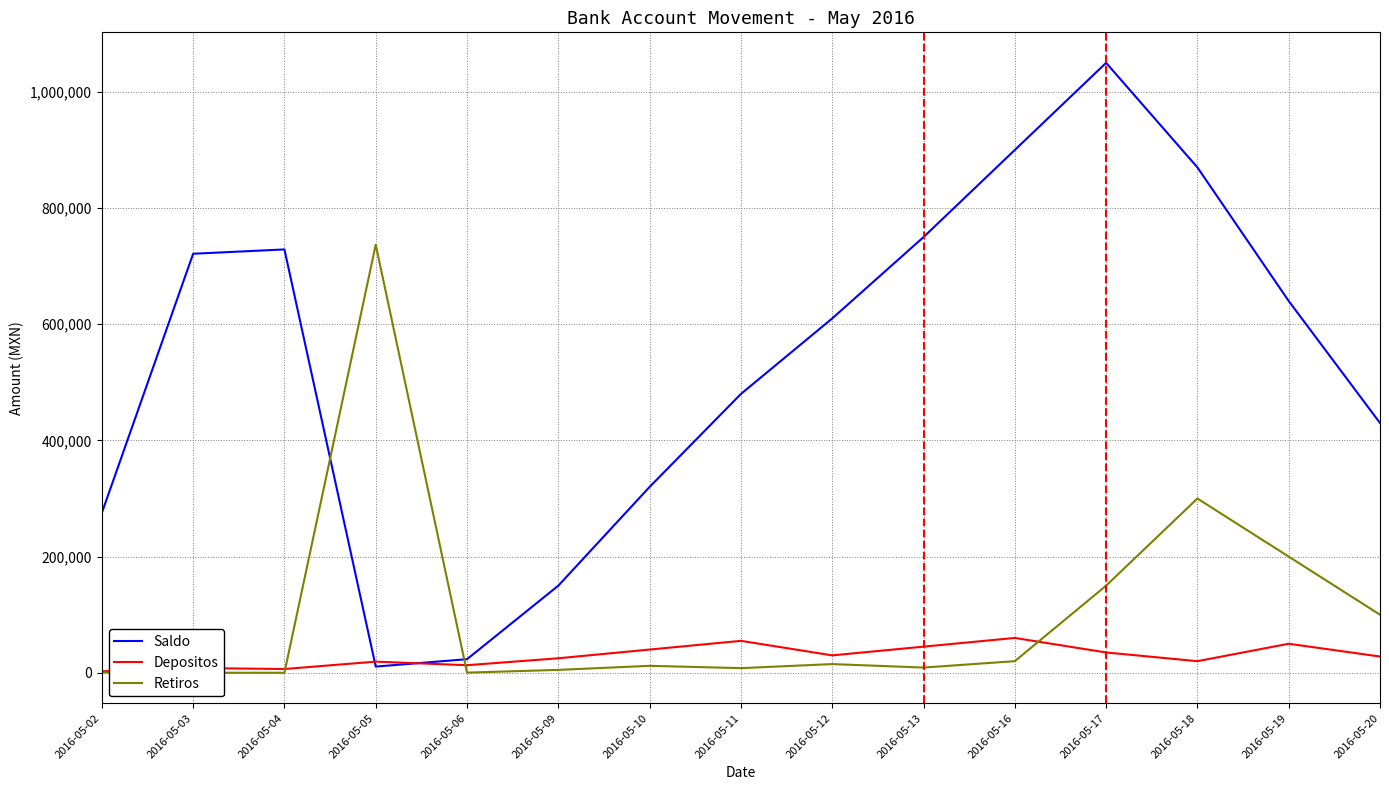

How many intersections are there between Depositos and Saldo?

2